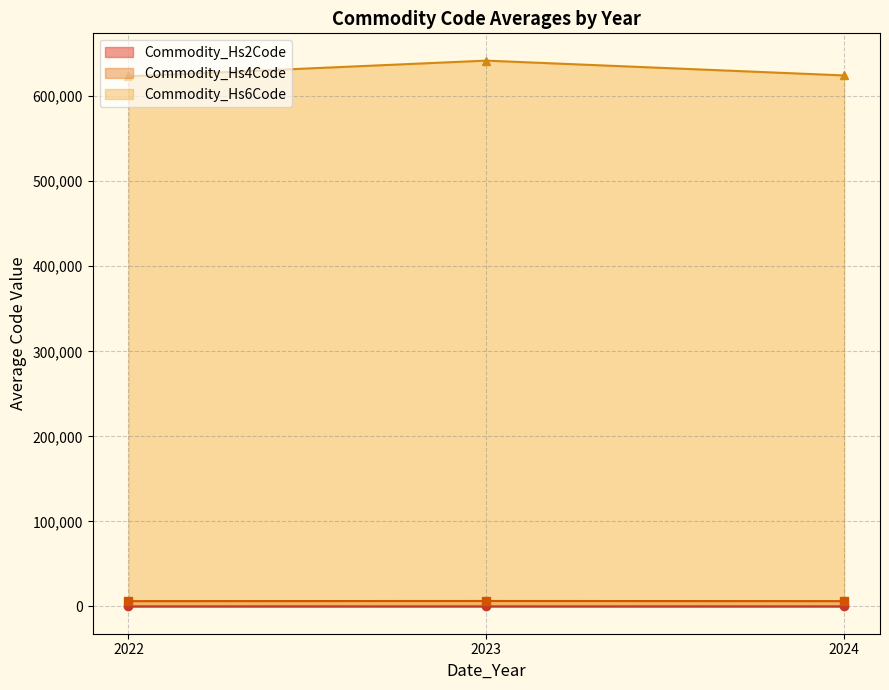

How many lines are shown in the chart?

3